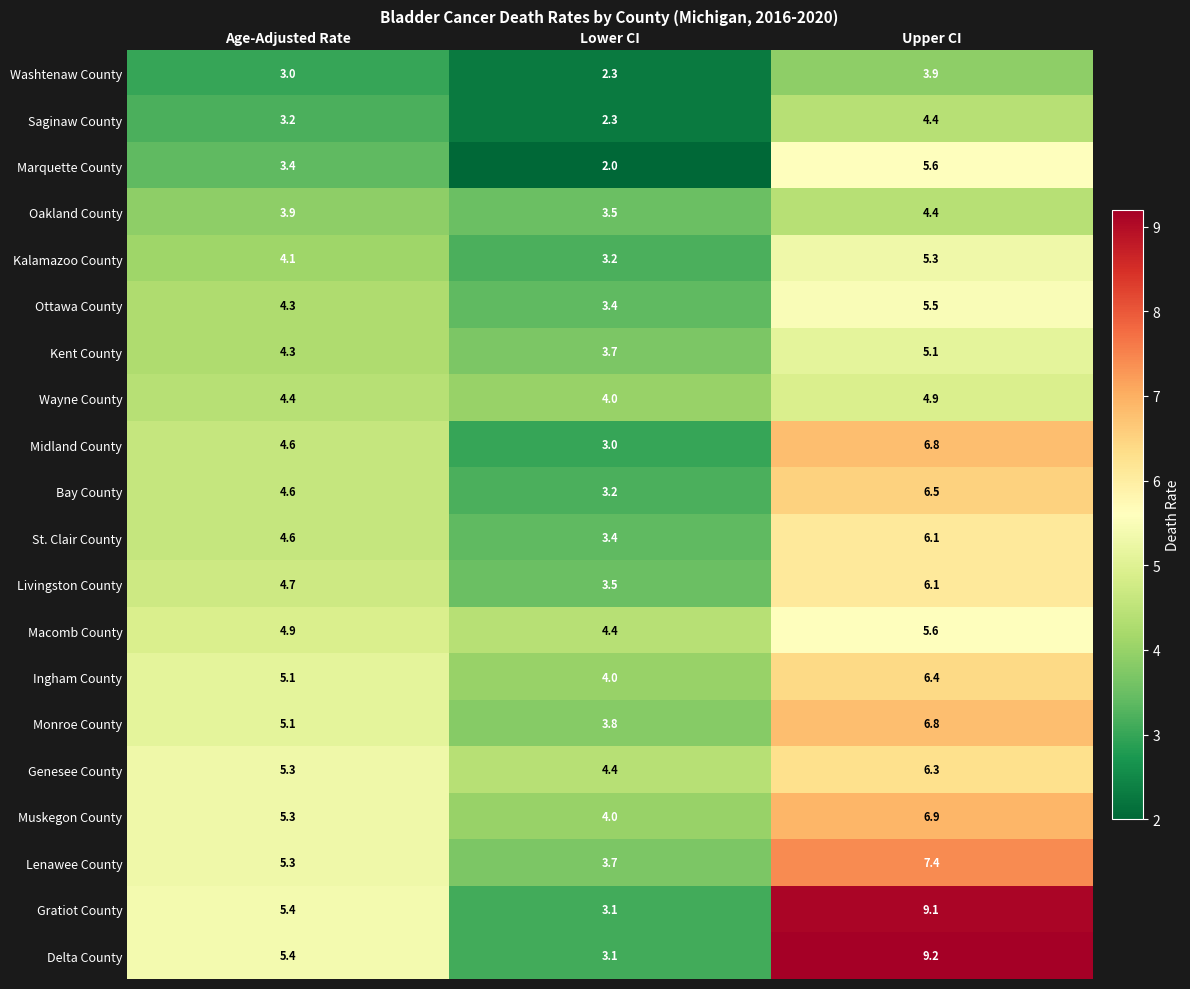

Between Lower CI and Upper CI, which series saw the biggest shift?

Delta County